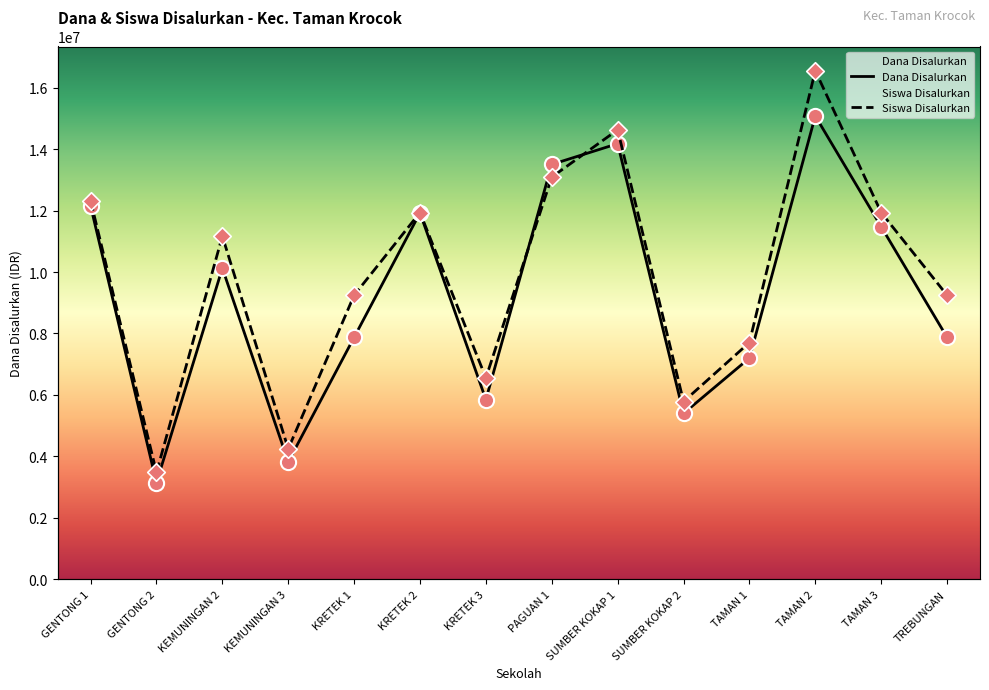

What is the total value across all series at SUMBER KOKAP 1?

27411585.4